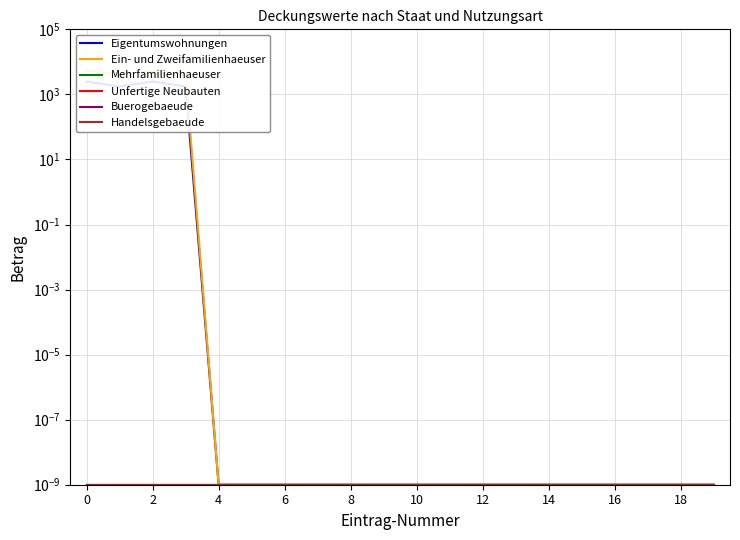

Which label corresponds to the smallest value in the chart?

4